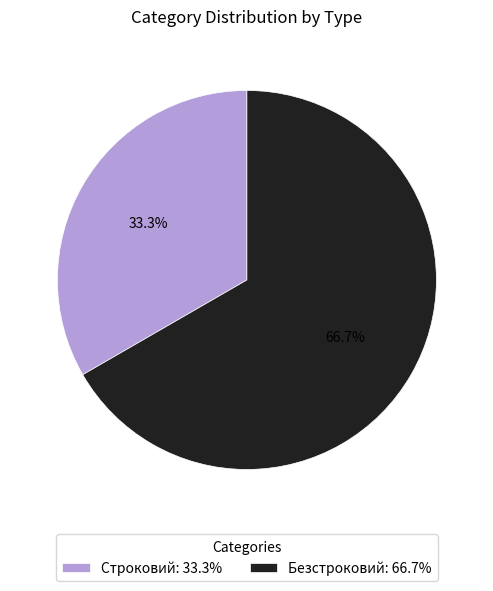

To the nearest percent, what is the difference between the Безстроковий and Строковий slice percentages?

33%